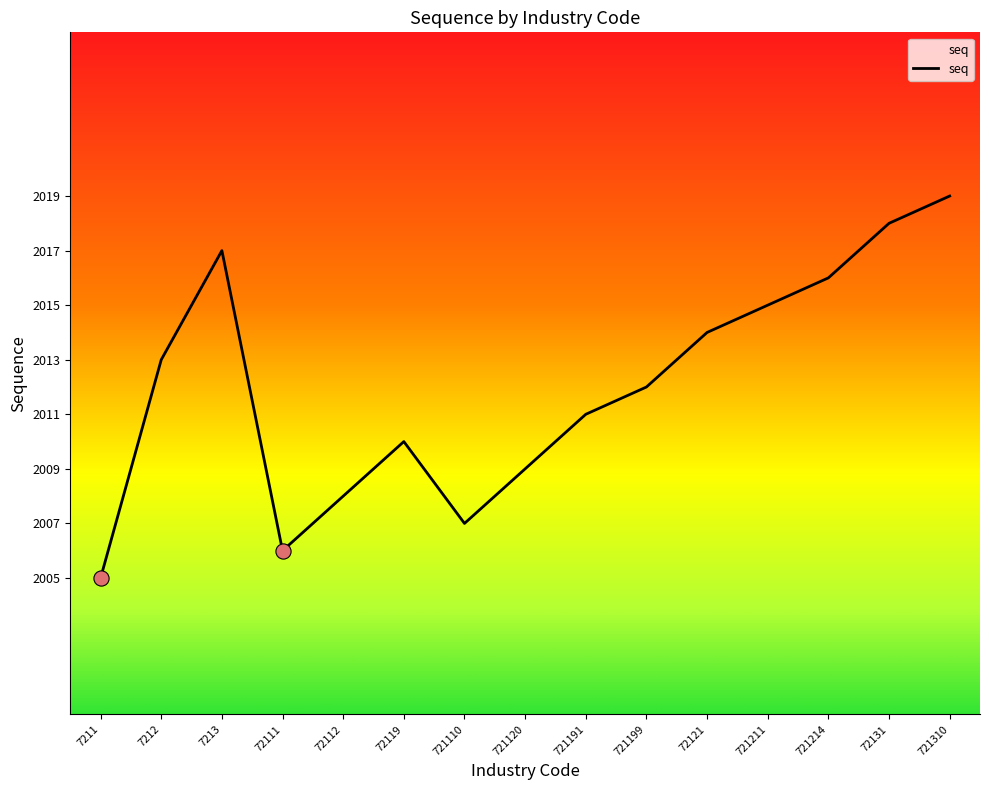

Which has a higher value, 72131 or 7213?

72131